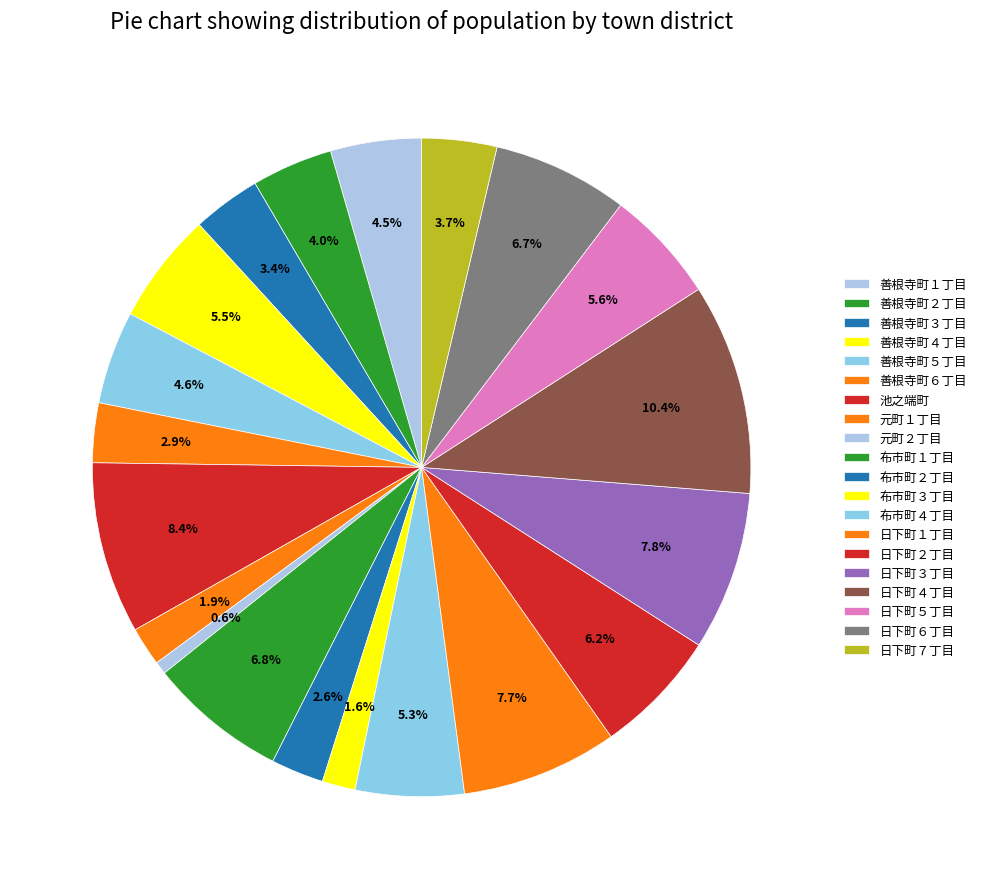

Which slice is the largest?

日下町４丁目